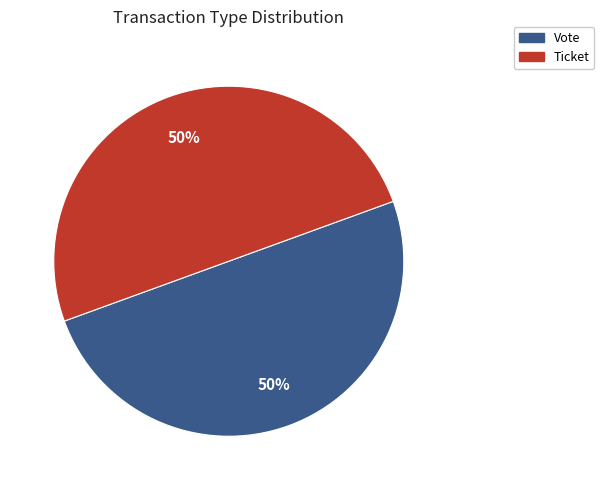

Count the number of slices in the pie.

2